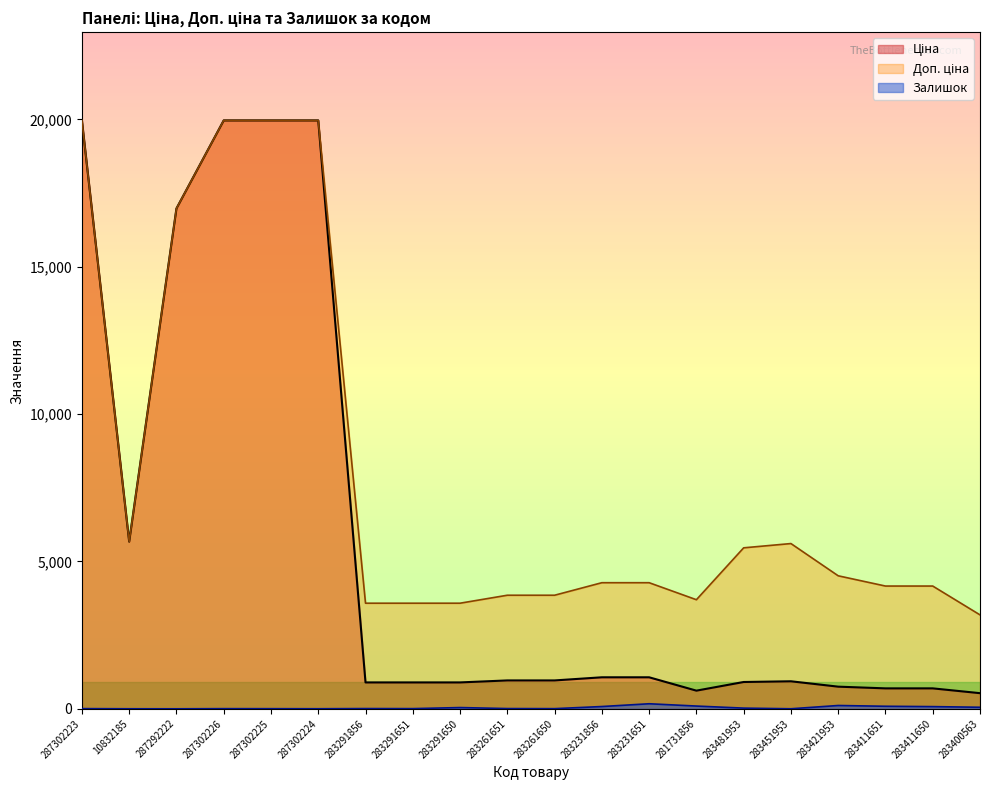

True or false: Доп. ціна and Залишок cross at least once.

False